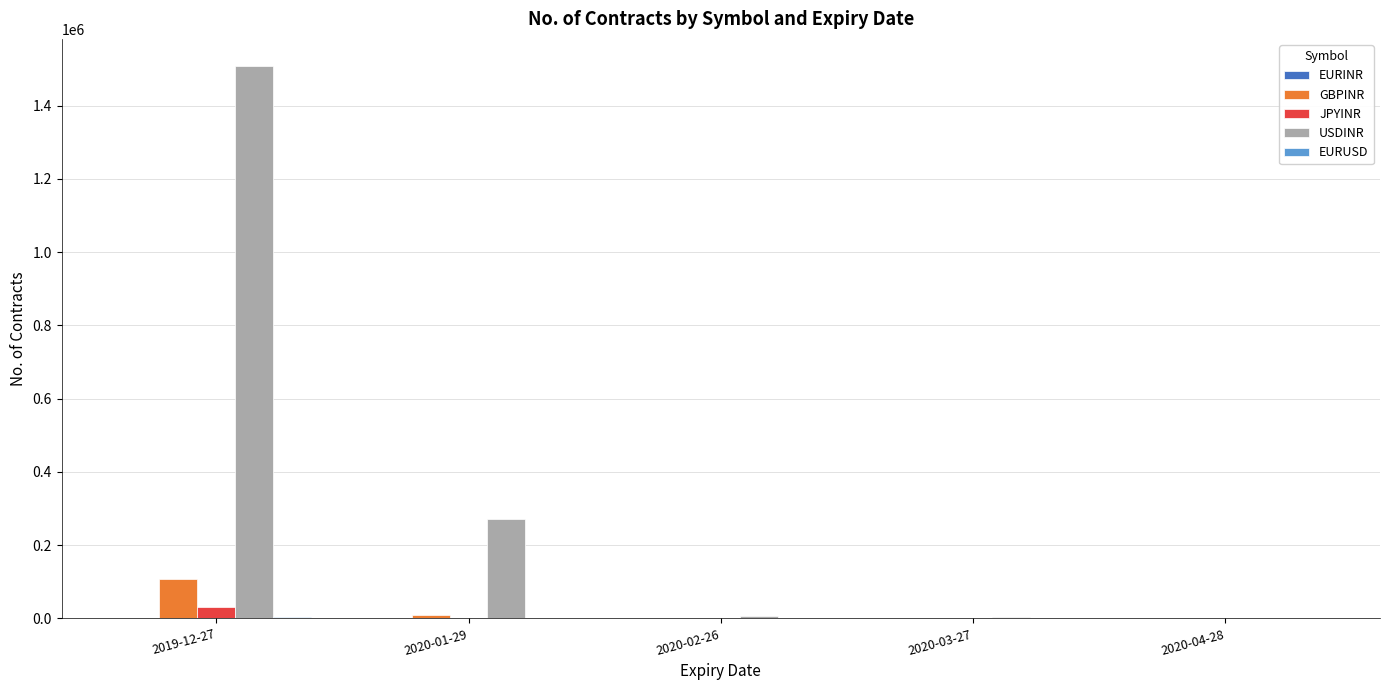

What is the spread (max minus min) of values at 2020-01-29?

272665